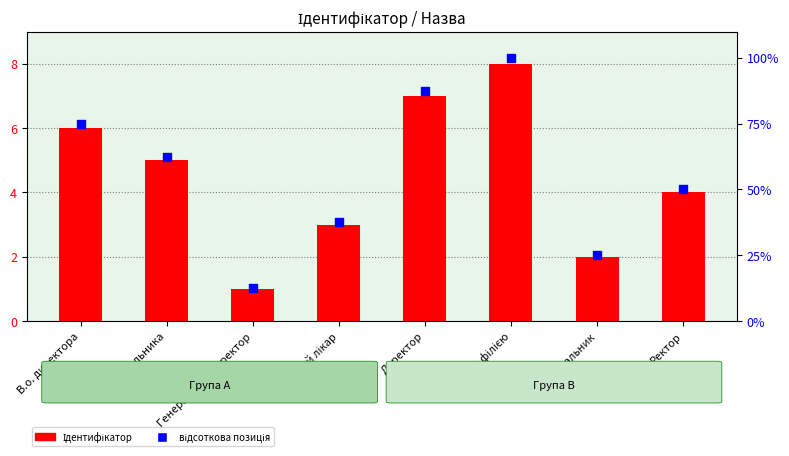

Which series contains the lowest Y value?

Ідентифікатор